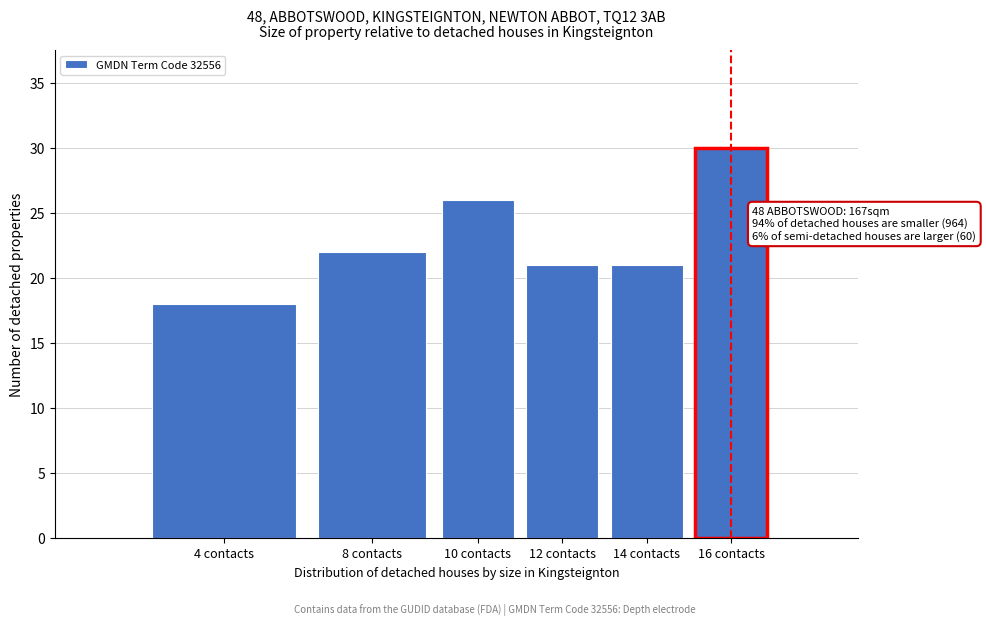

Reading left to right, transcribe all the data shown in this chart.

4 contacts=18	8 contacts=22	10 contacts=26	12 contacts=21	14 contacts=21	16 contacts=30